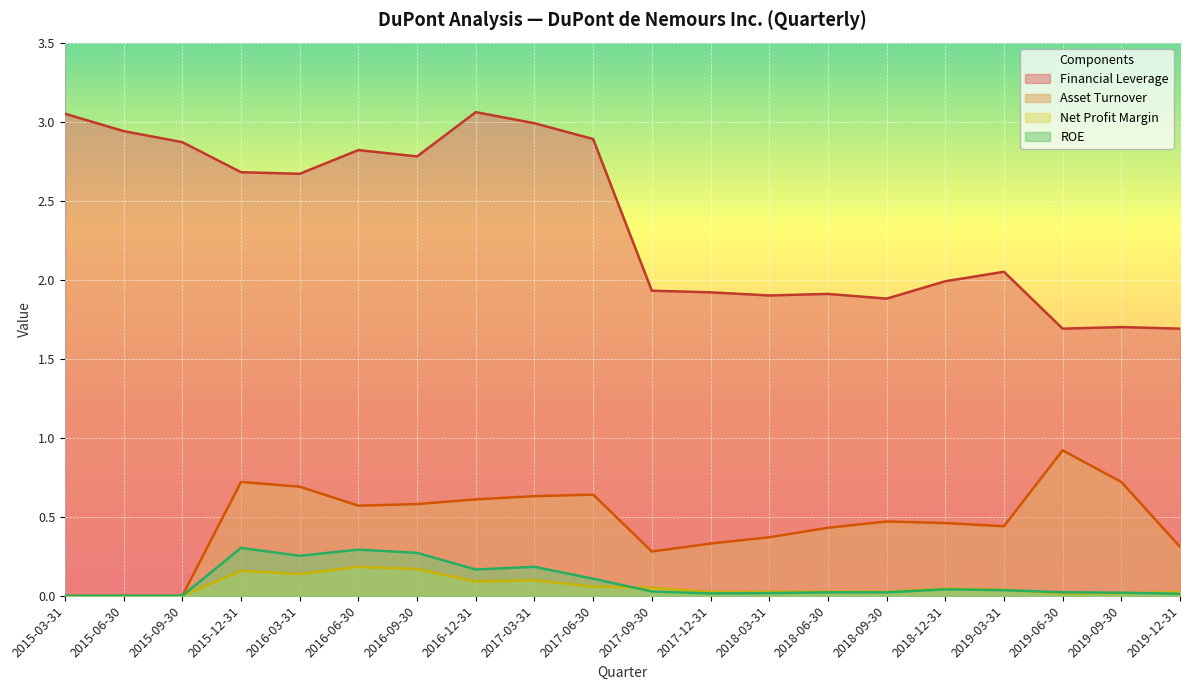

What is the label of the 2nd point from the left?

2015-06-30